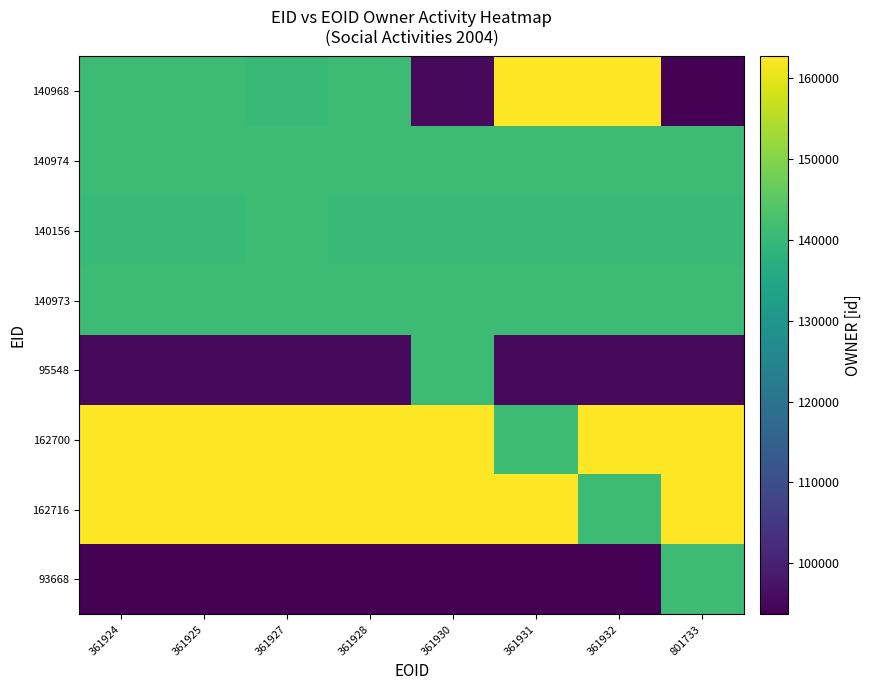

What is the total value across all series at 801733?

1077703